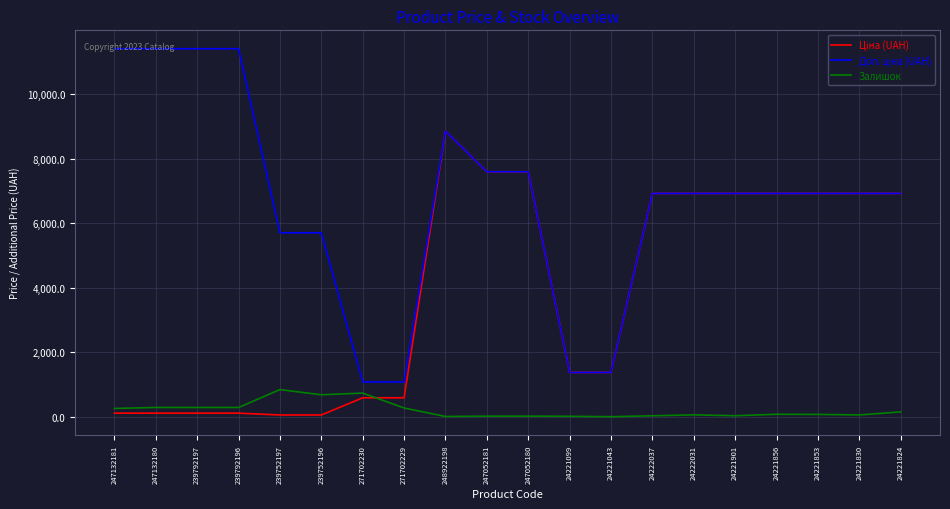

The value of Залишок at 239792196 is 290.0. True or false?

True